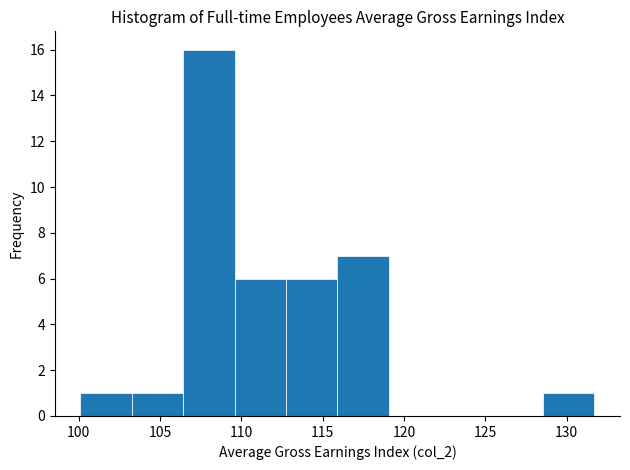

Reading left to right, transcribe this chart: for each bar, give the range it covers on the x-axis and its height. Neither the bar edges nor the heights are printed on the chart, so give them approximately, as read against the axes.

100.0 to 103.5: 1
103.5 to 106.5: 1
106.5 to 109.5: 16
109.5 to 112.5: 6
112.5 to 116.0: 6
116.0 to 119.0: 7
119.0 to 122.0: 0
122.0 to 125.5: 0
125.5 to 128.5: 0
128.5 to 131.5: 1